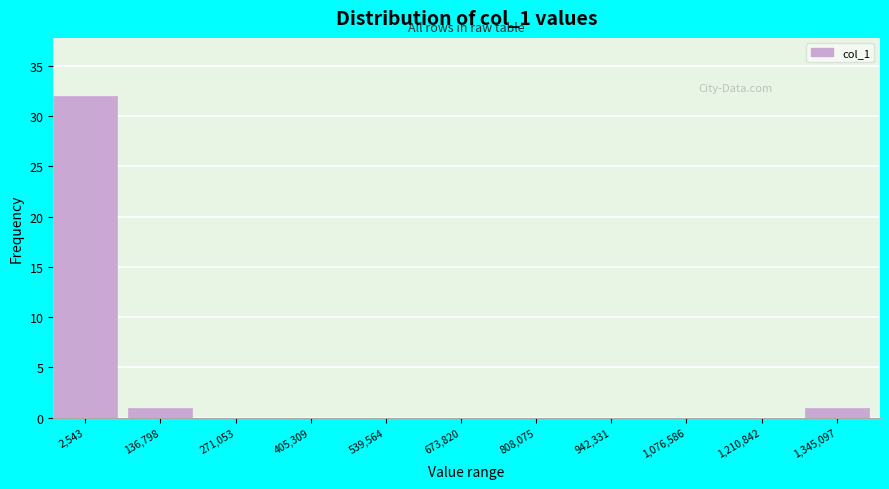

Reading left to right, what are all the values shown in this chart?

2,543=32	136,798=1	271,053=0	405,309=0	539,564=0	673,820=0	808,075=0	942,331=0	1,076,586=0	1,210,842=0	1,345,097=1